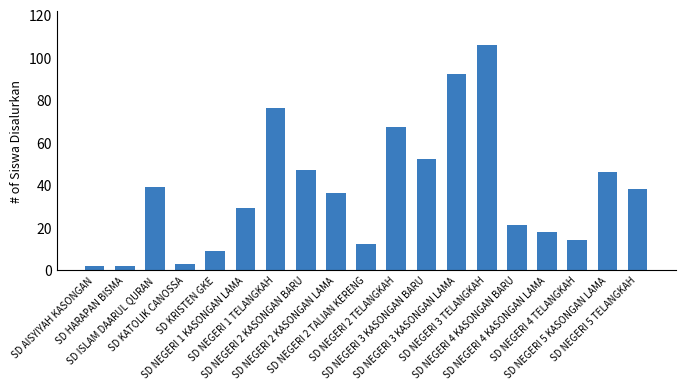

What is the maximum value shown in the chart?

106